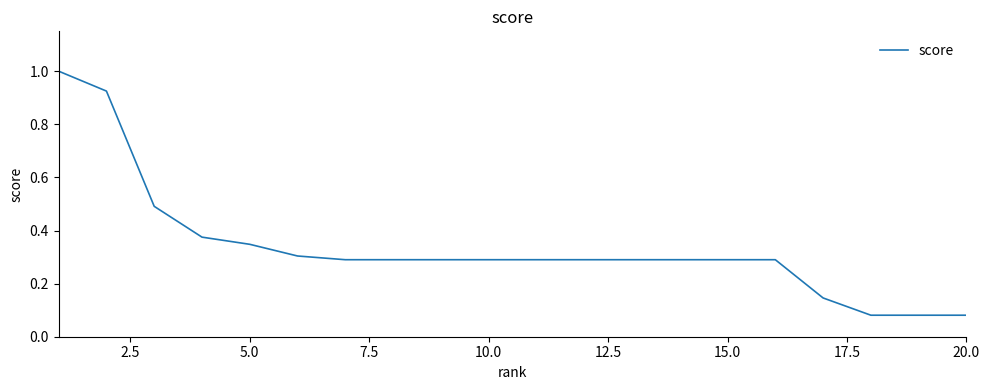

What is the greatest value displayed?

1.0